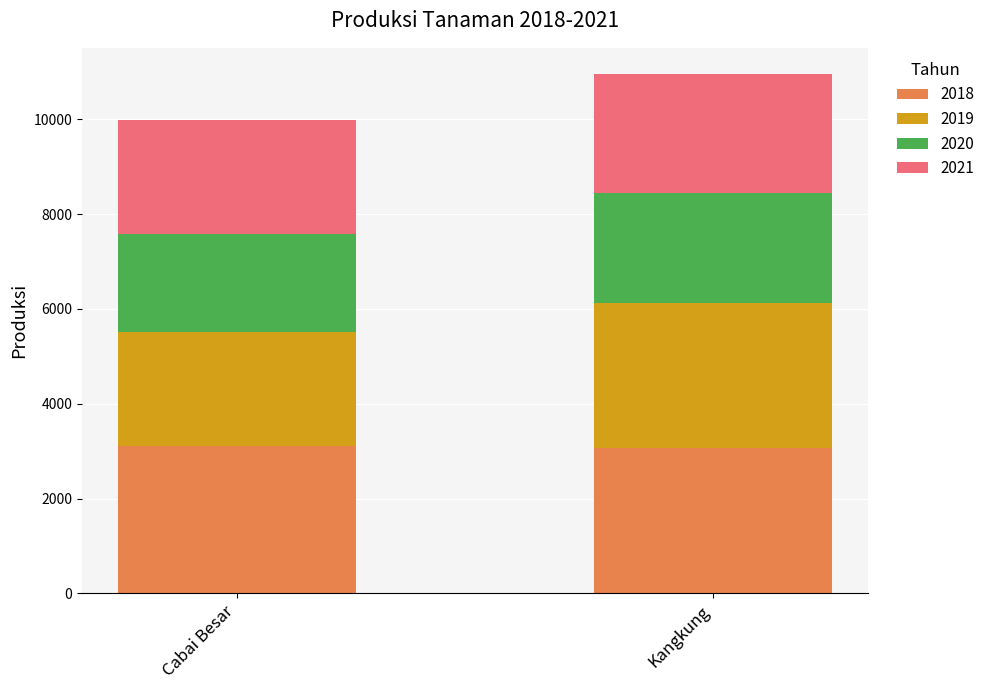

The 2018 series shows 3120 at Cabai Besar. True or false?

True